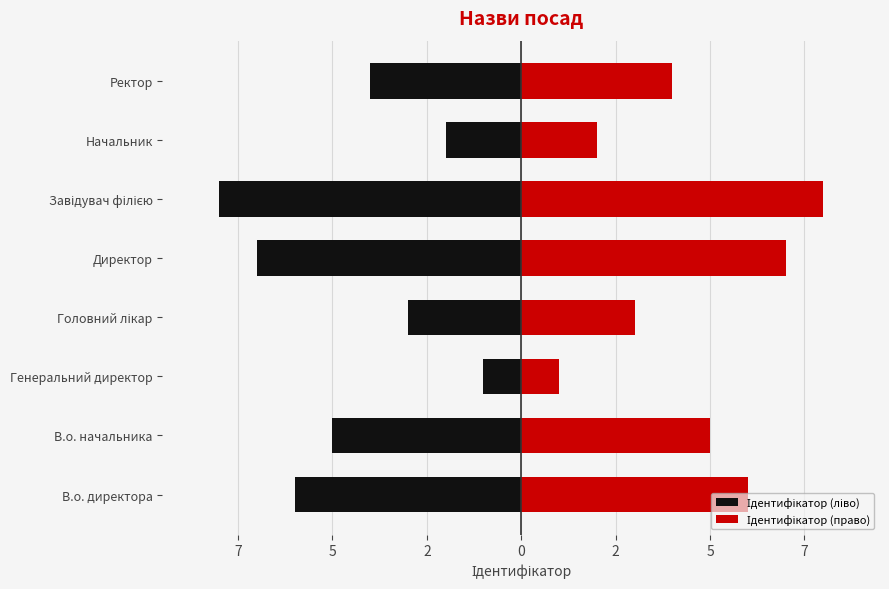

Which series has the largest total across all categories?

Ідентифікатор (право)